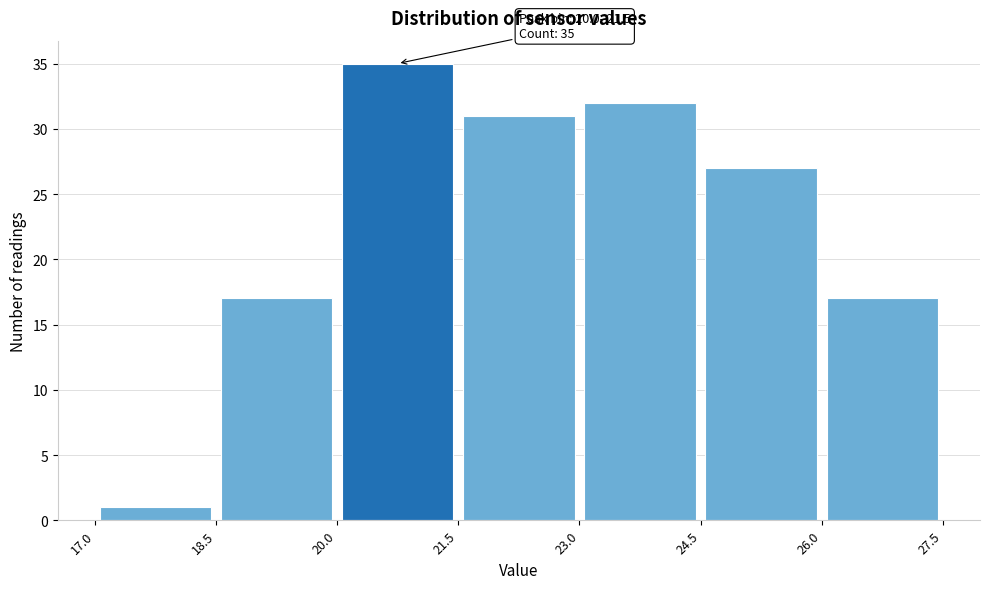

Over which range of the x-axis is the bar tallest?

20.0 to 21.5